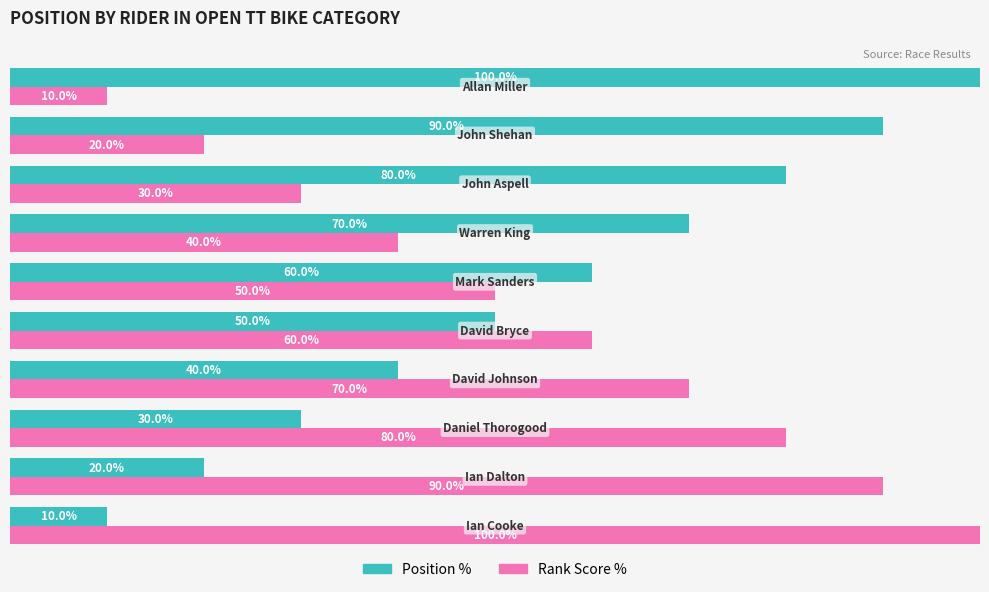

What are all the series names shown in the legend?

Position %, Rank Score %